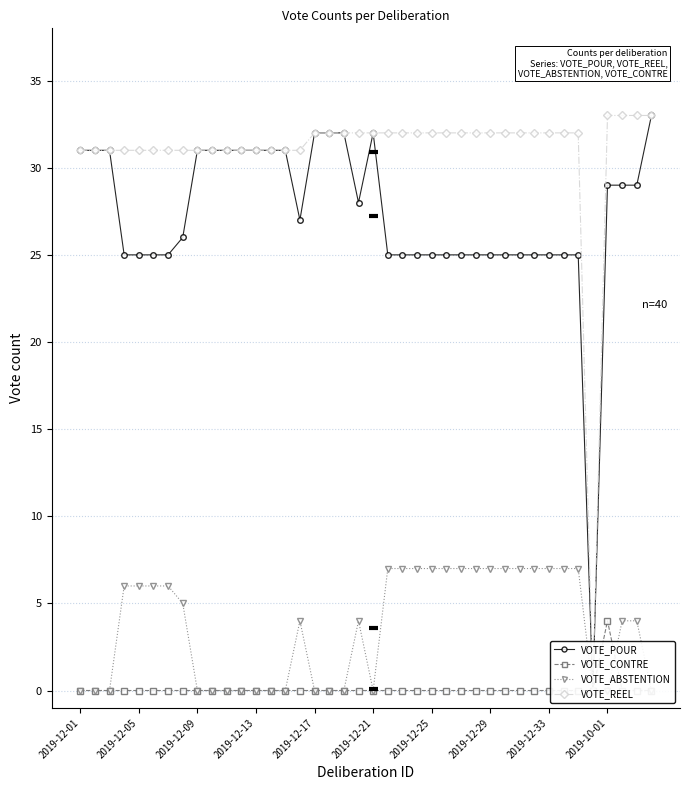

The value of VOTE_CONTRE at 10 is 0. True or false?

True